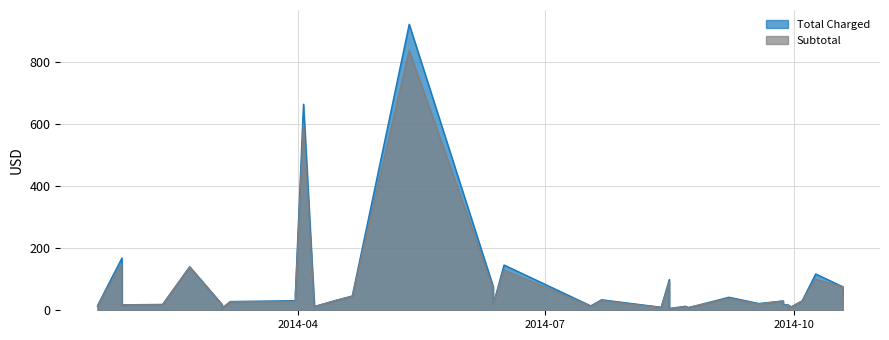

True or false: Total Charged and Subtotal cross at least once.

True